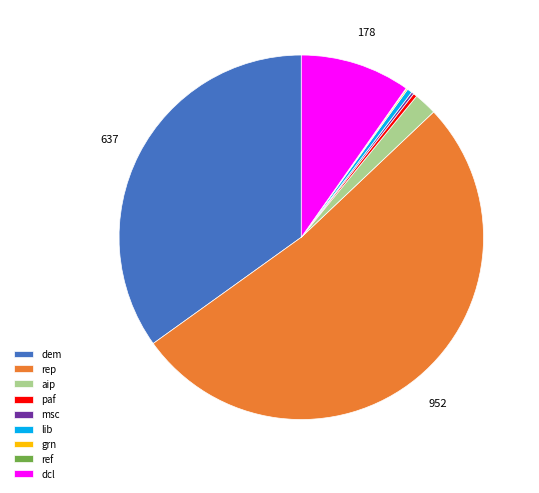

Which slice is the largest?

rep